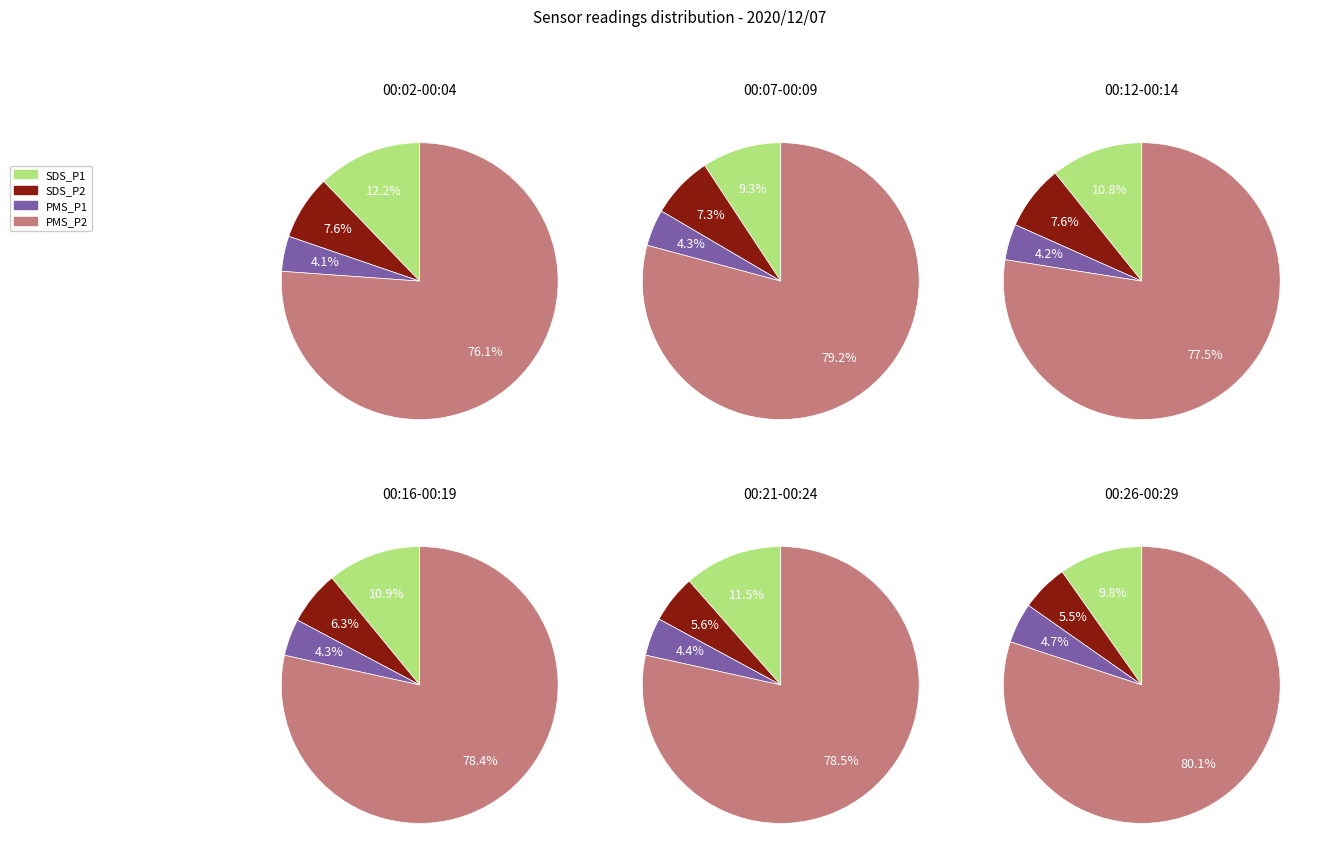

At 00:04, list the series in order from largest to smallest.

PMS_P2, SDS_P1, SDS_P2, PMS_P1